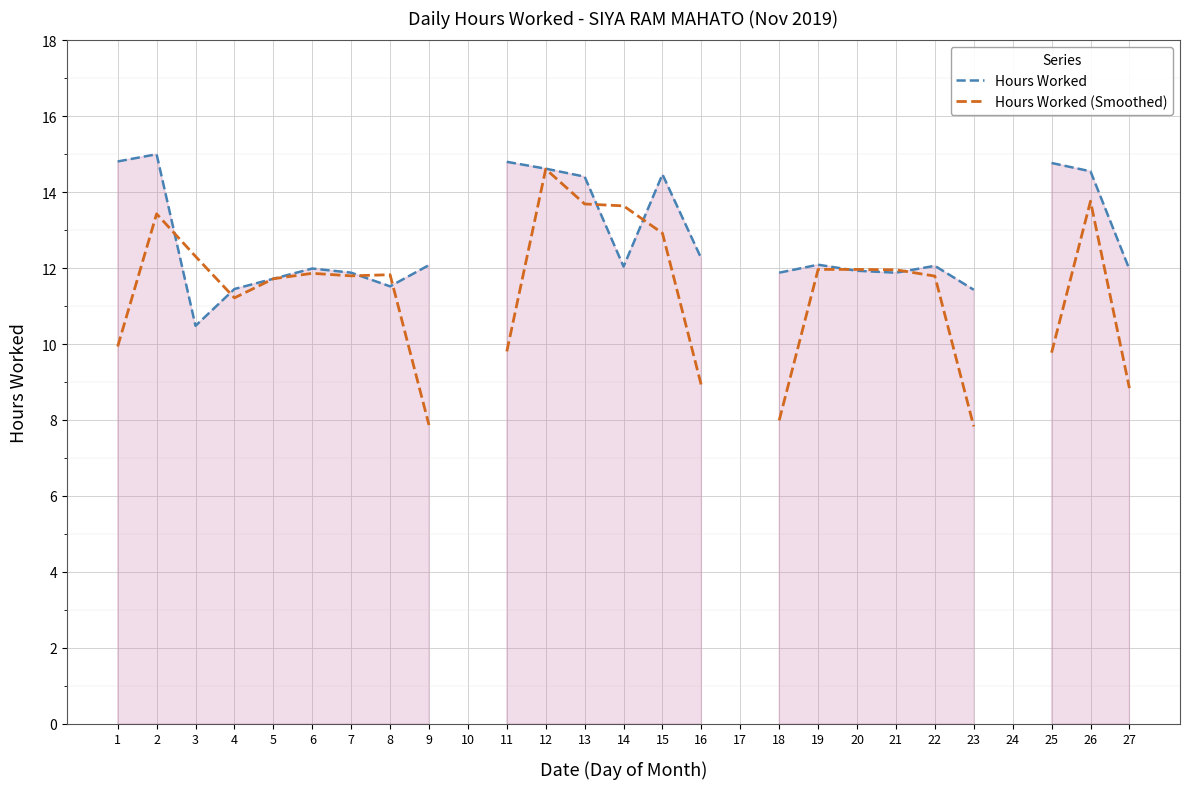

How many times do Hours Worked and Hours Worked (Smoothed) cross each other?

8